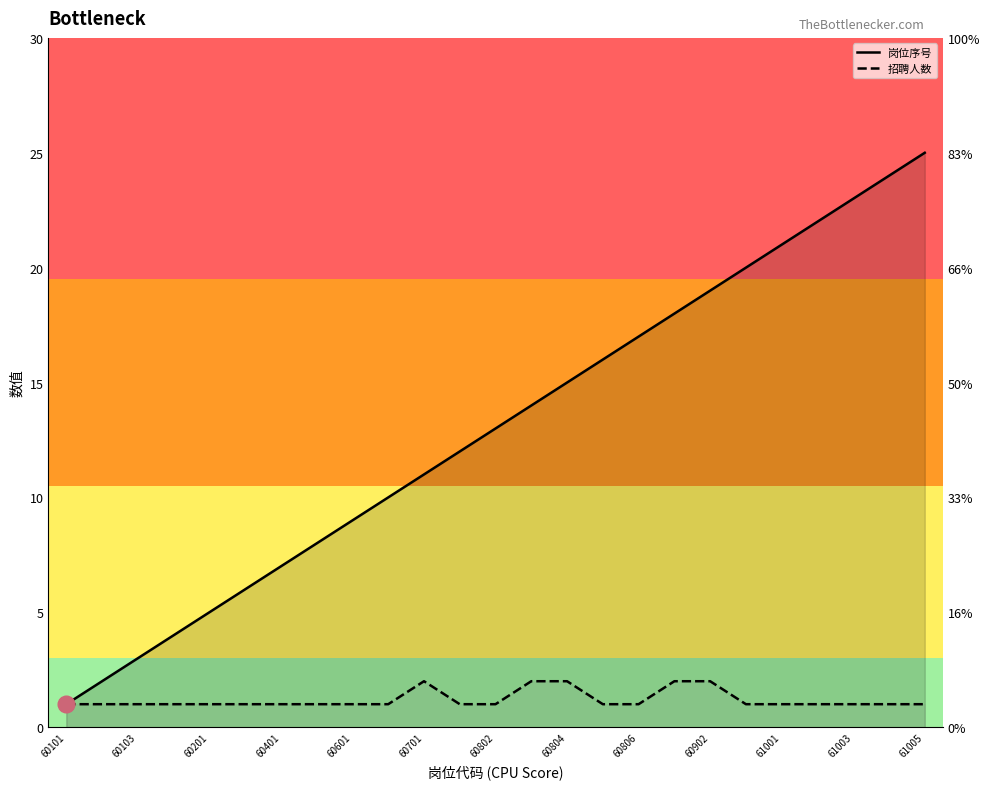

What is the difference between the 岗位序号 values at 60806 and 21?

13